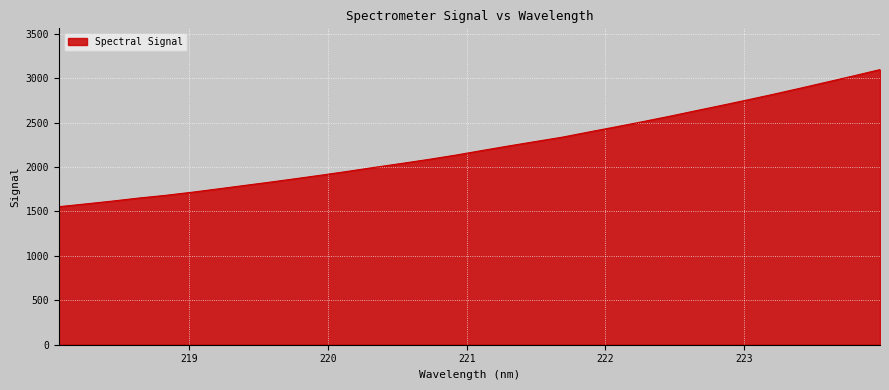

True or false: there are more than 2 points higher than both neighbors.

False